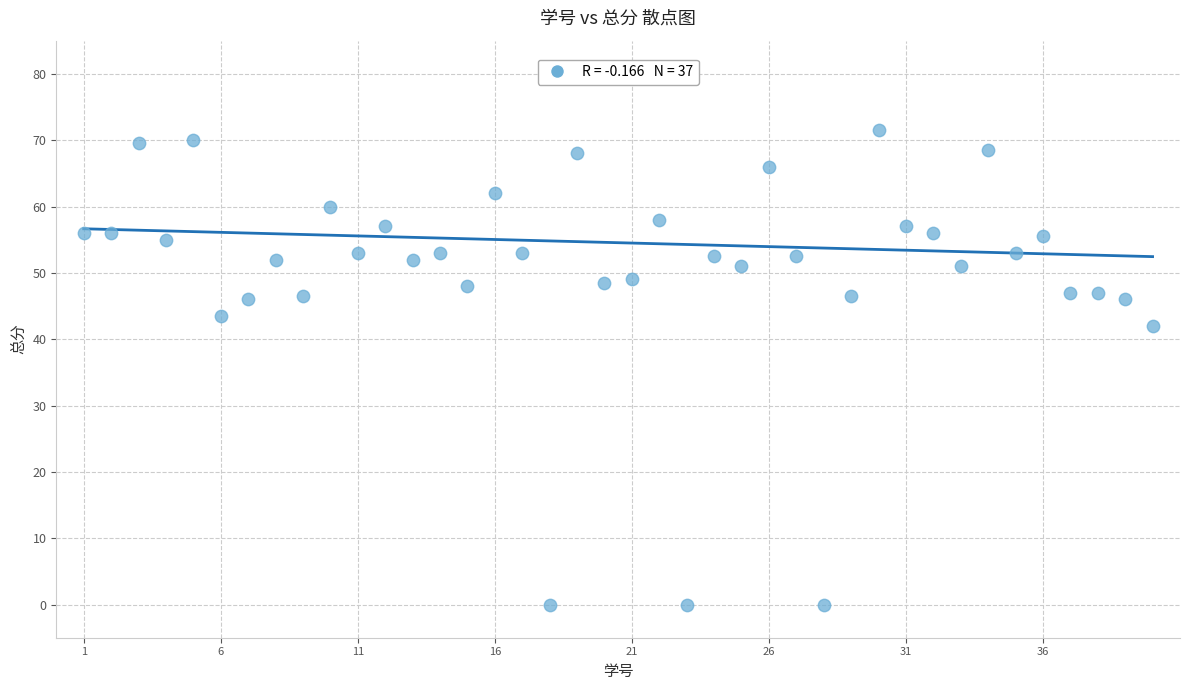

What is the range of Y values (max minus min)?

71.5